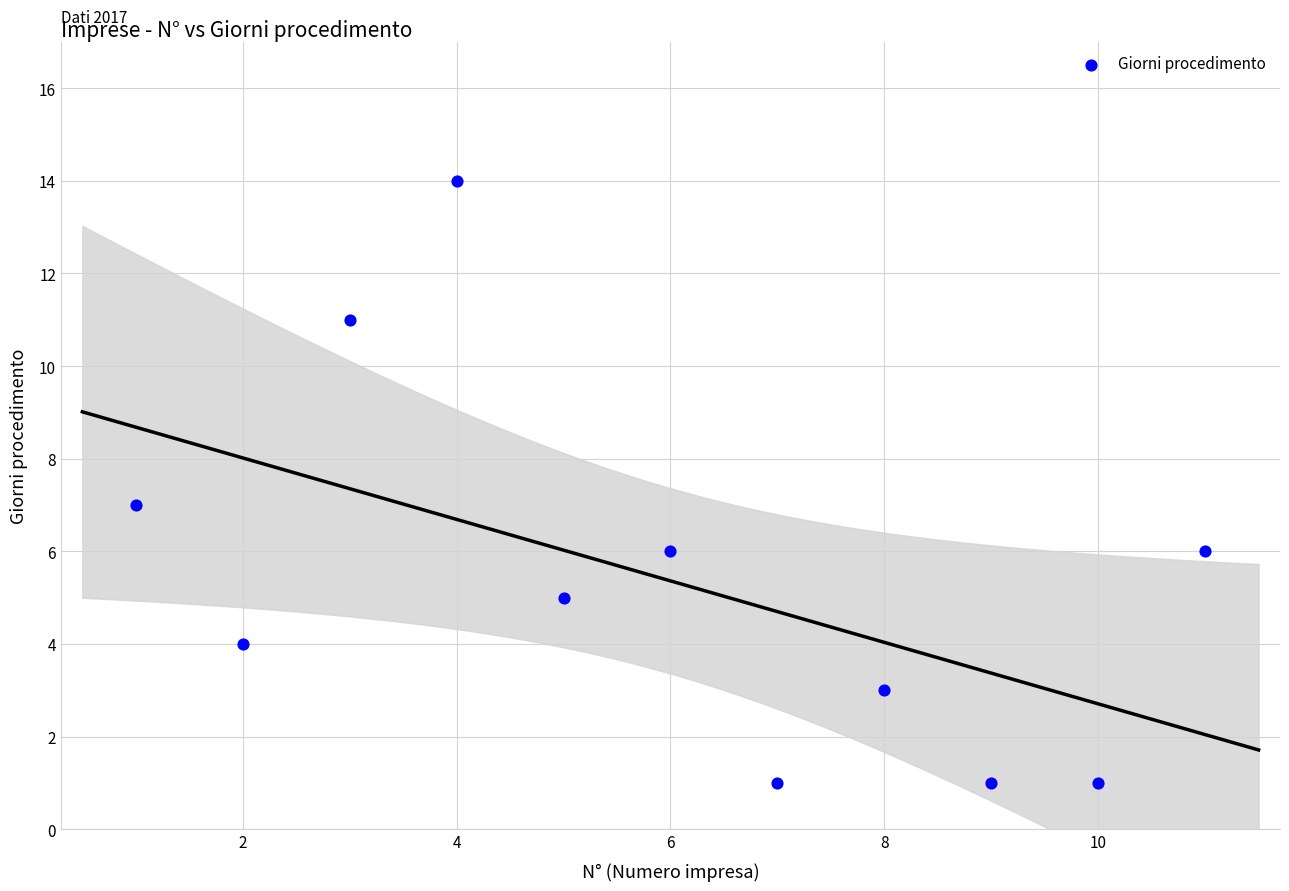

What is the average X value?

6